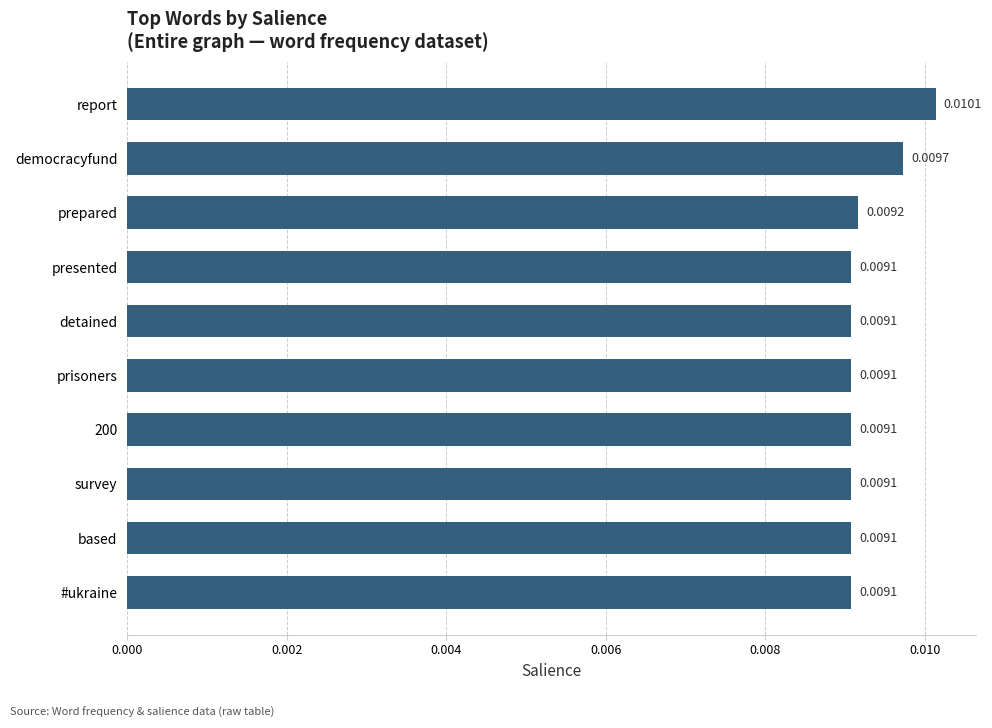

Between detained and prepared, which is larger?

prepared